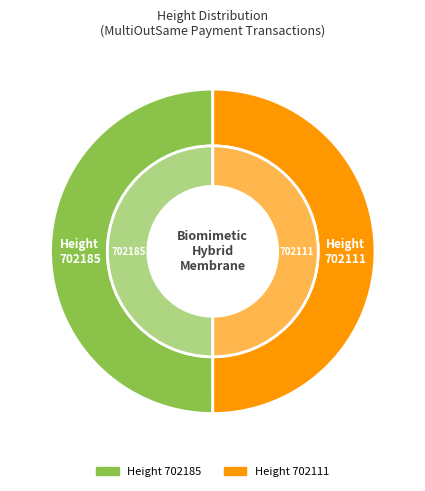

What is the ratio of the value at 702111 to the value at 702185?

1.0